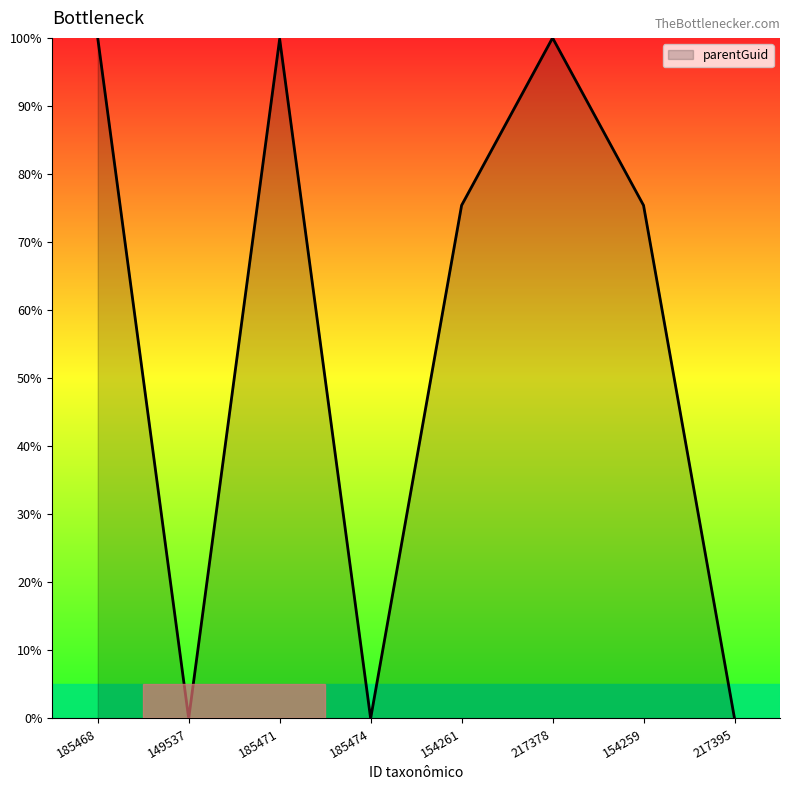

The value at 149537 is 0.0. True or false?

True